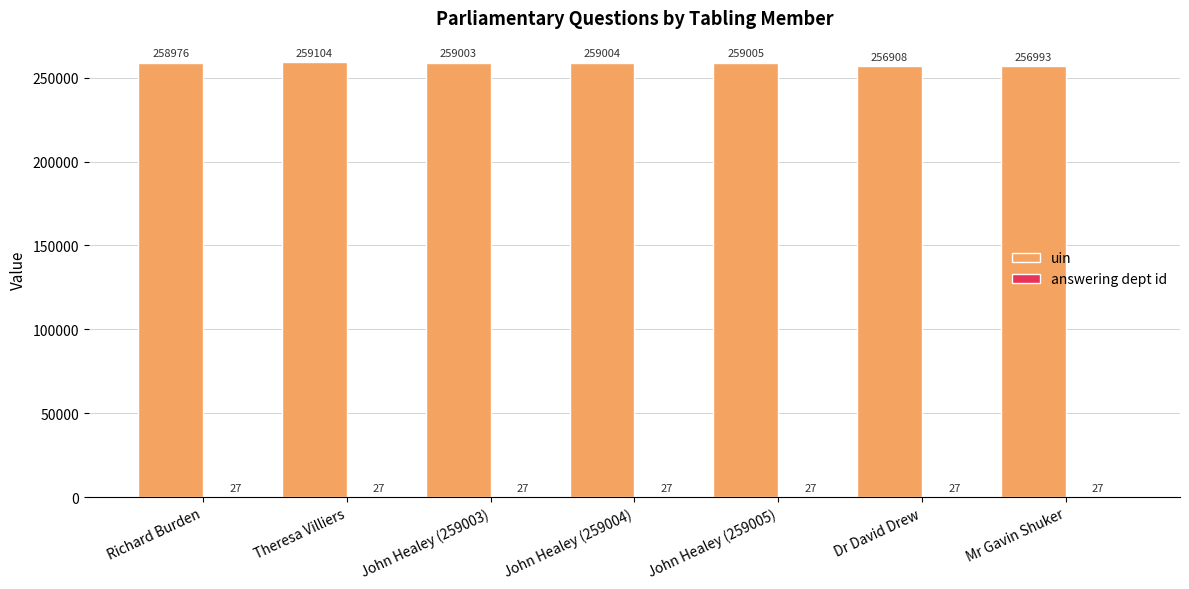

Are the bars horizontal?

No